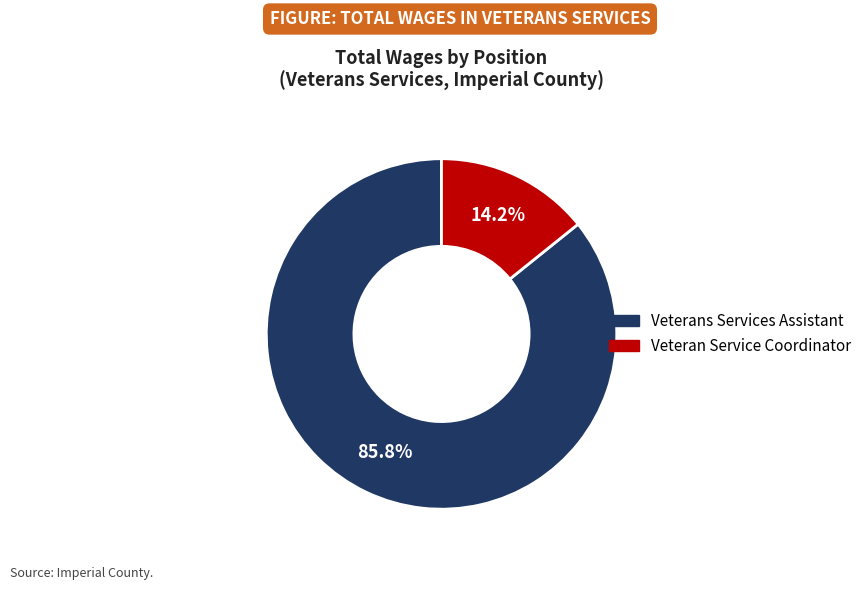

To the nearest percent, what is the difference between the Veteran Service Coordinator and Veterans Services Assistant slice percentages?

72%